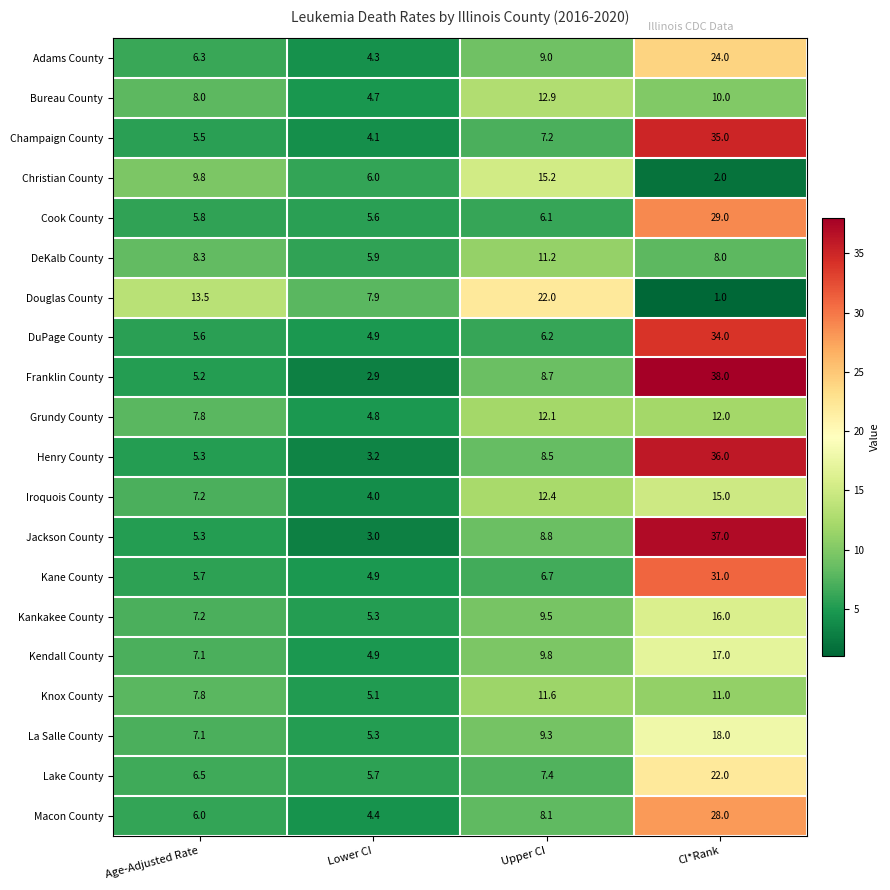

Which series has the widest spread of values?

Franklin County